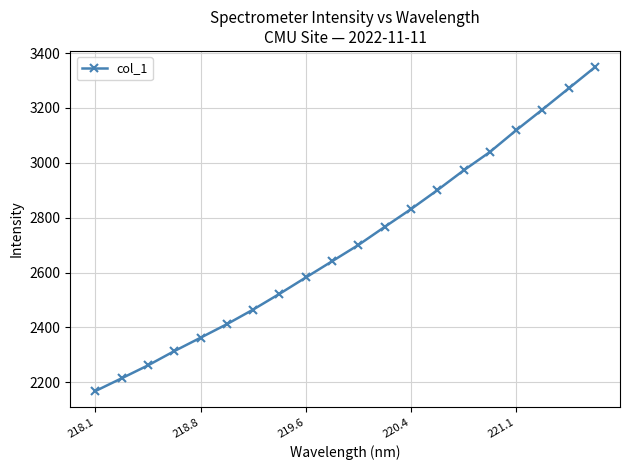

What is the difference between the maximum and minimum values?

1180.7